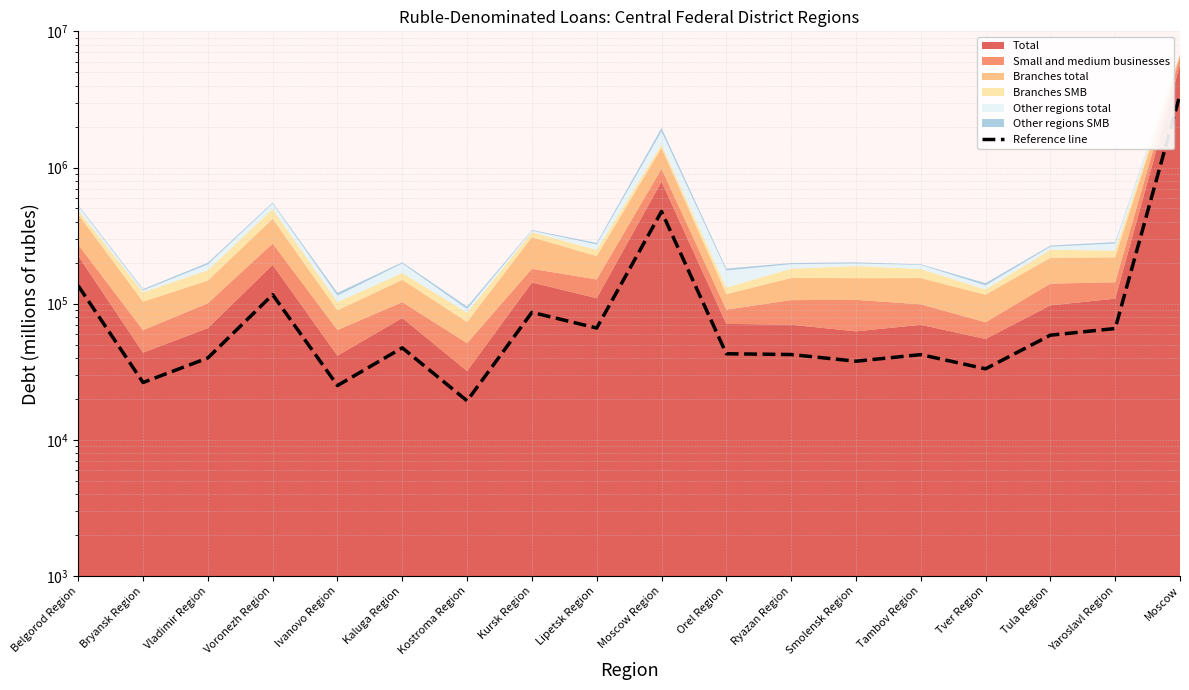

What is the maximum value shown in the chart?

3425757.0